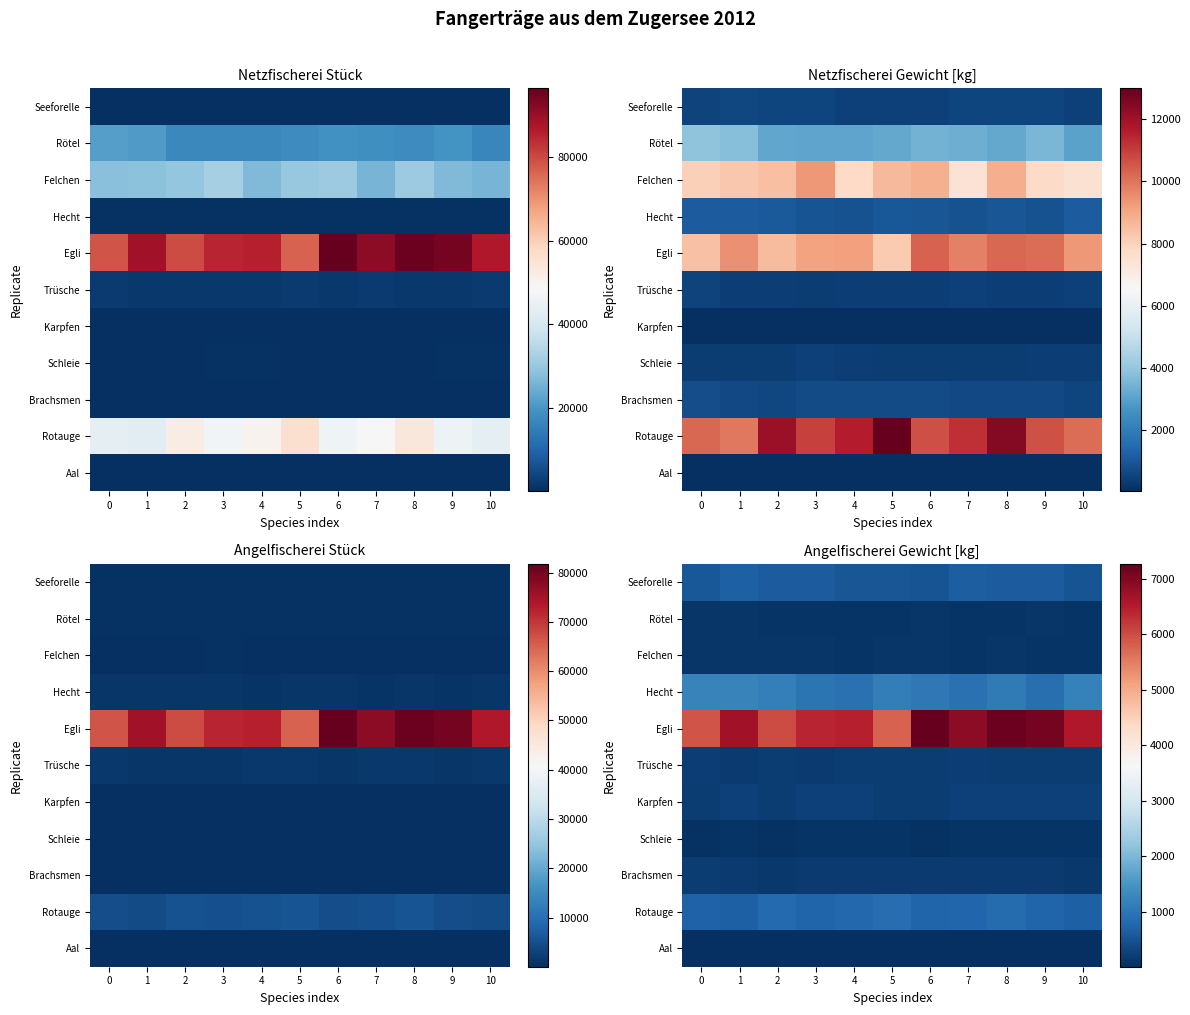

What is the difference between the highest and lowest values at 3?

6388.8